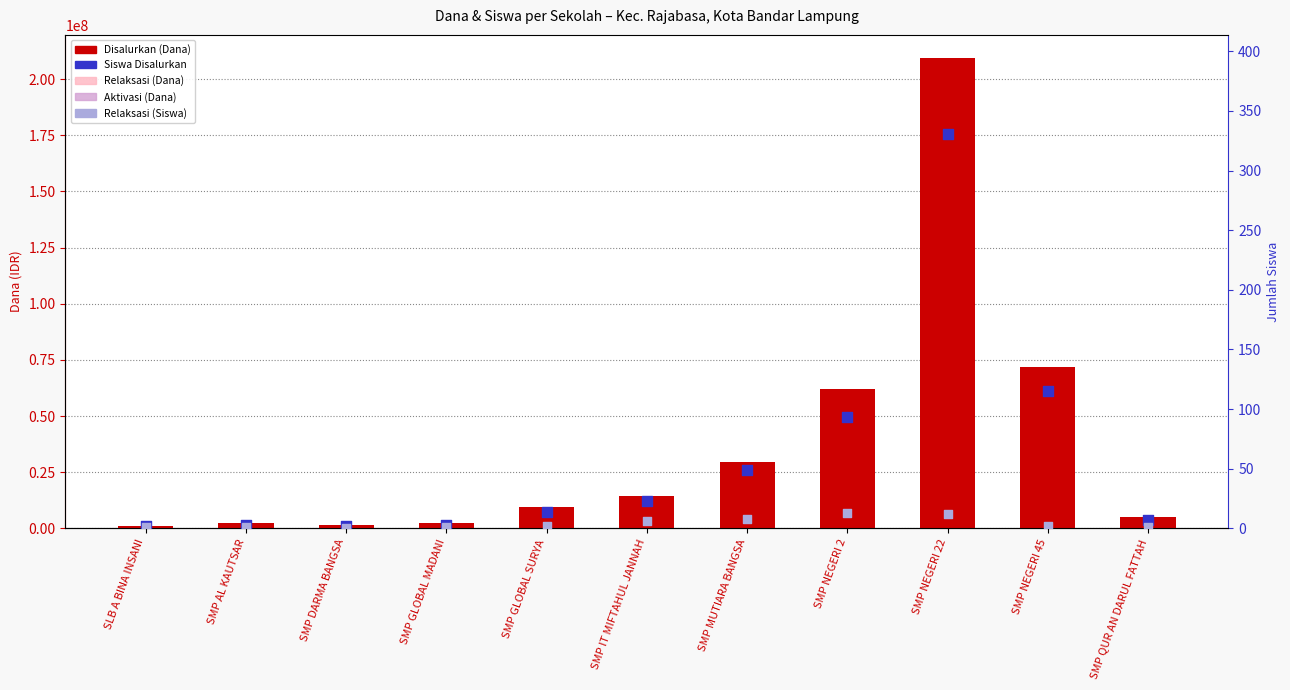

Which series reaches the minimum Y coordinate?

Relaksasi (Dana)